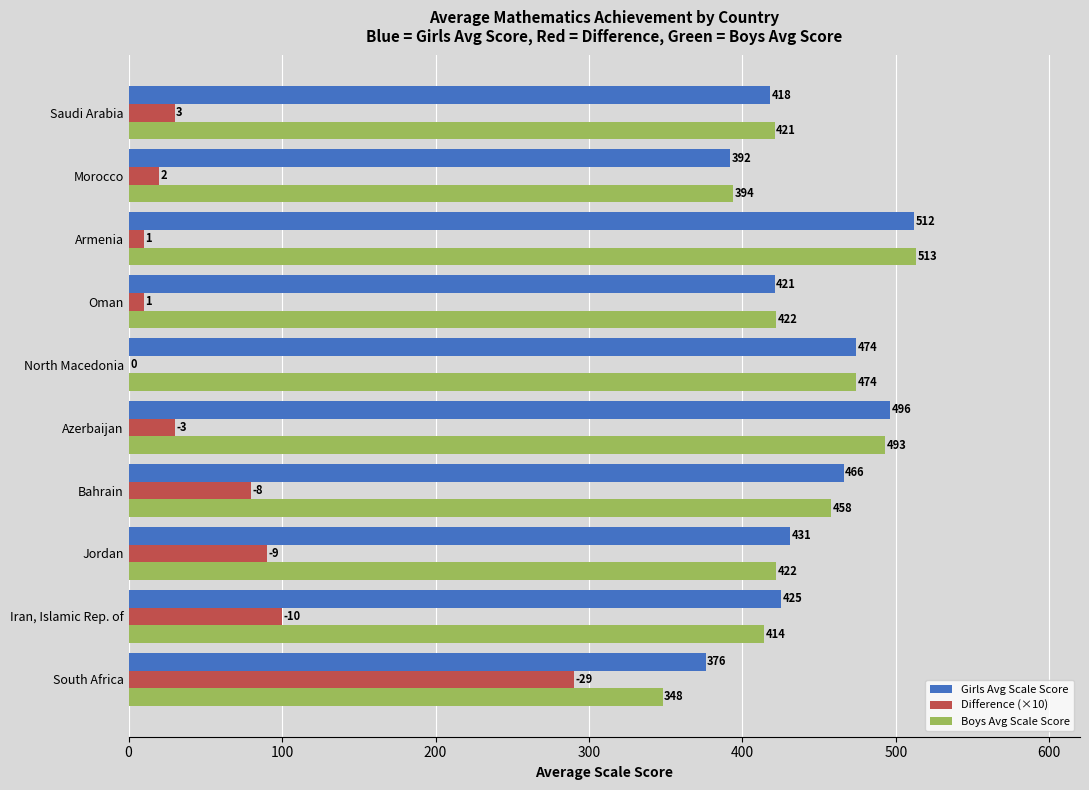

At which category is the sum across all series the highest?

Armenia